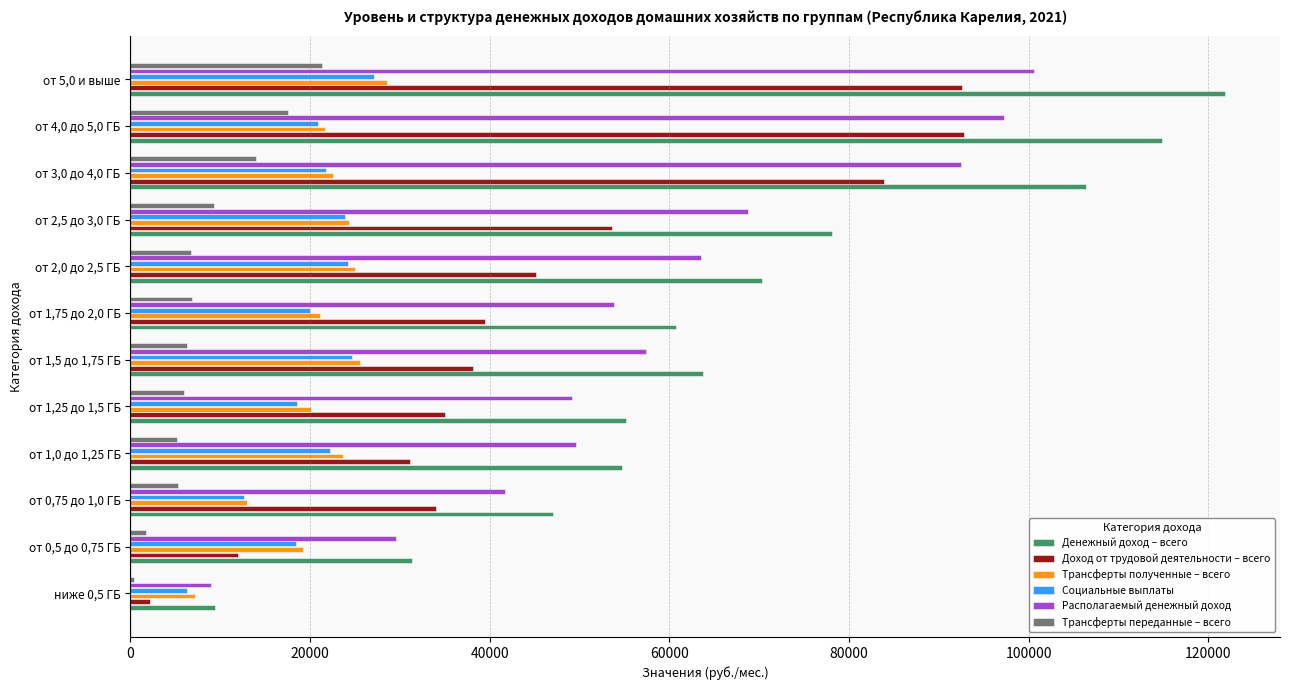

True or false: Трансферты полученные – всего has a value of 21344.5 at от 0,75 до 1,0 ГБ.

False